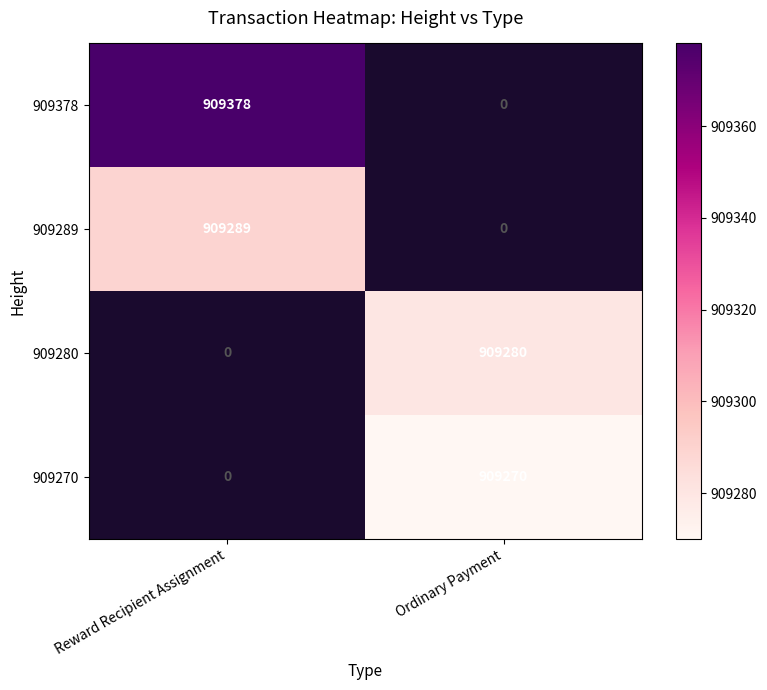

Is the value of 909280 at Ordinary Payment greater than the value of 909289 at Reward Recipient Assignment?

No